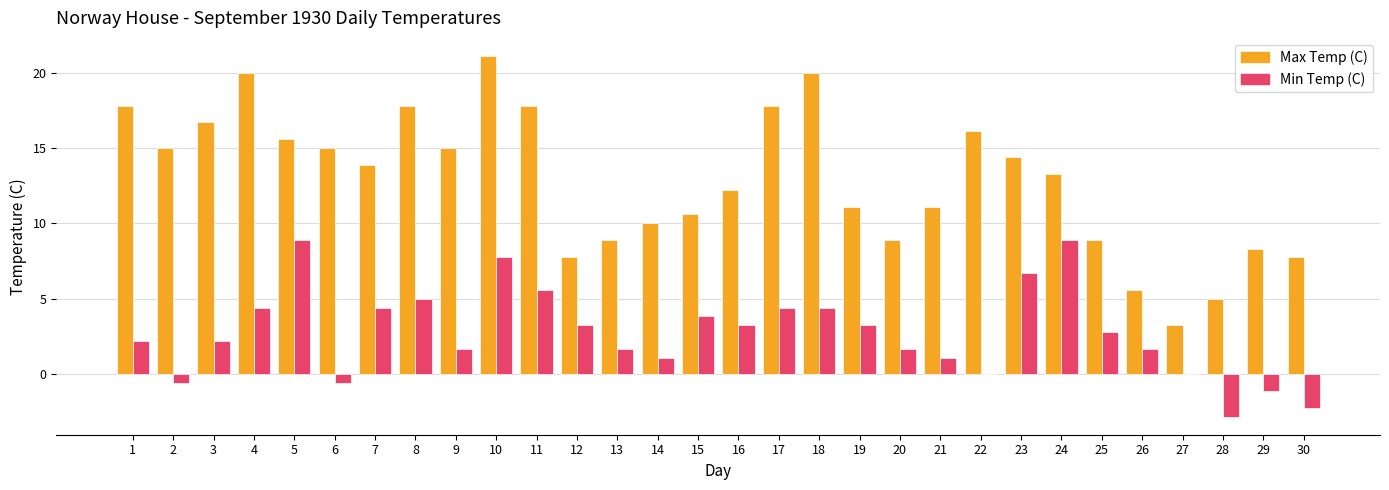

The value of Max Temp (C) at 2 is 15.0. True or false?

True